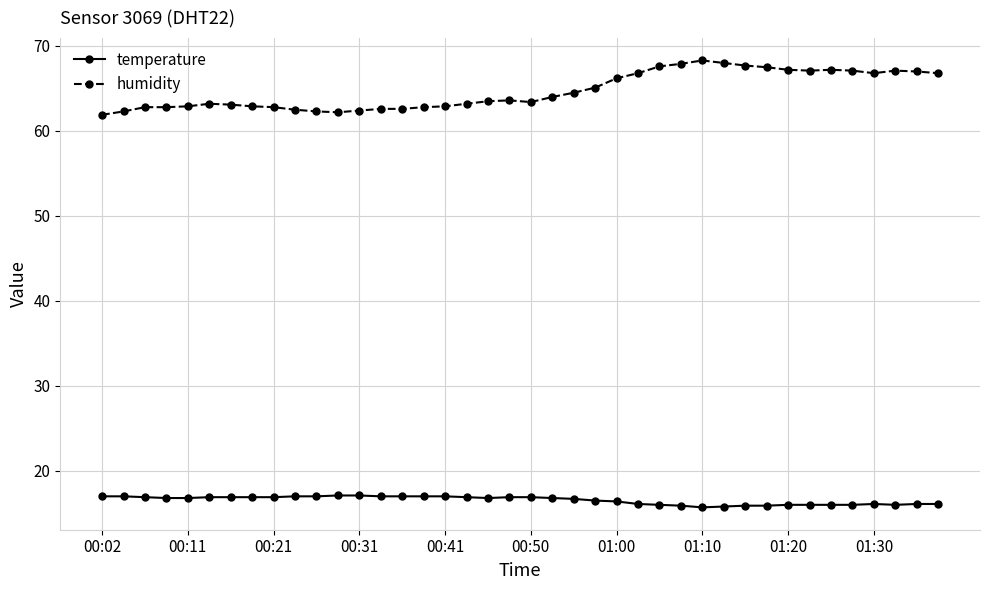

List the series in order of their peak value, lowest first.

temperature, humidity